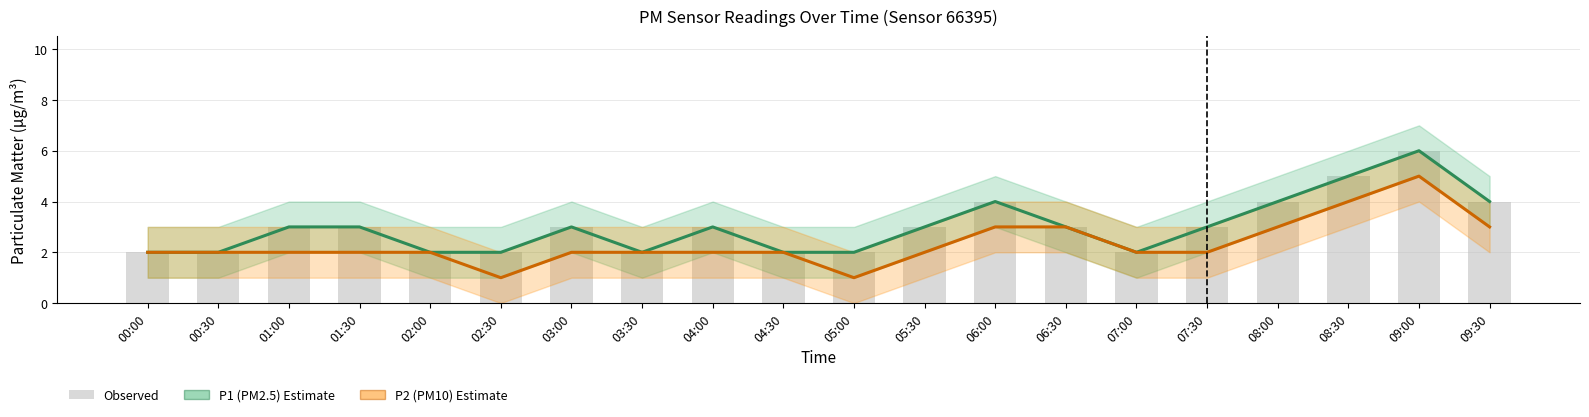

Is the value of P1 (PM2.5) at 02:30 greater than the value of P2 (PM10) at 08:30?

No